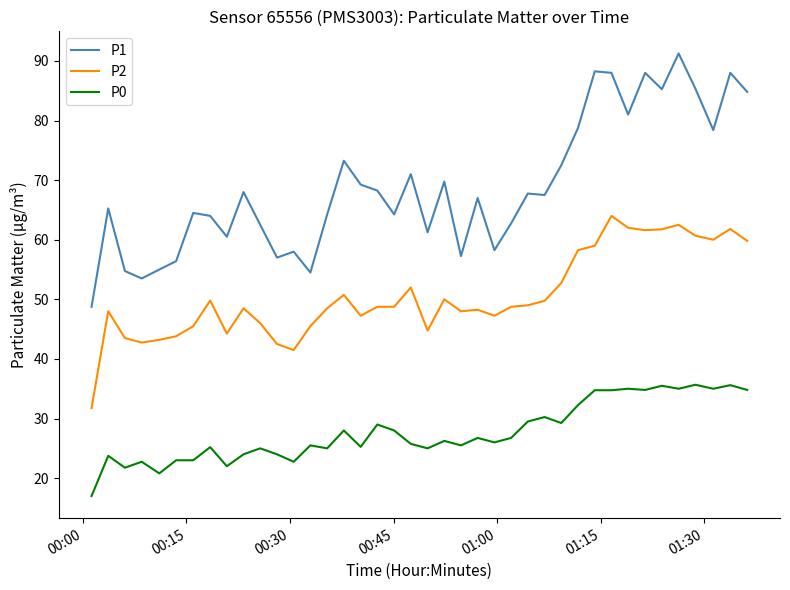

Which series has the largest total across all categories?

P1